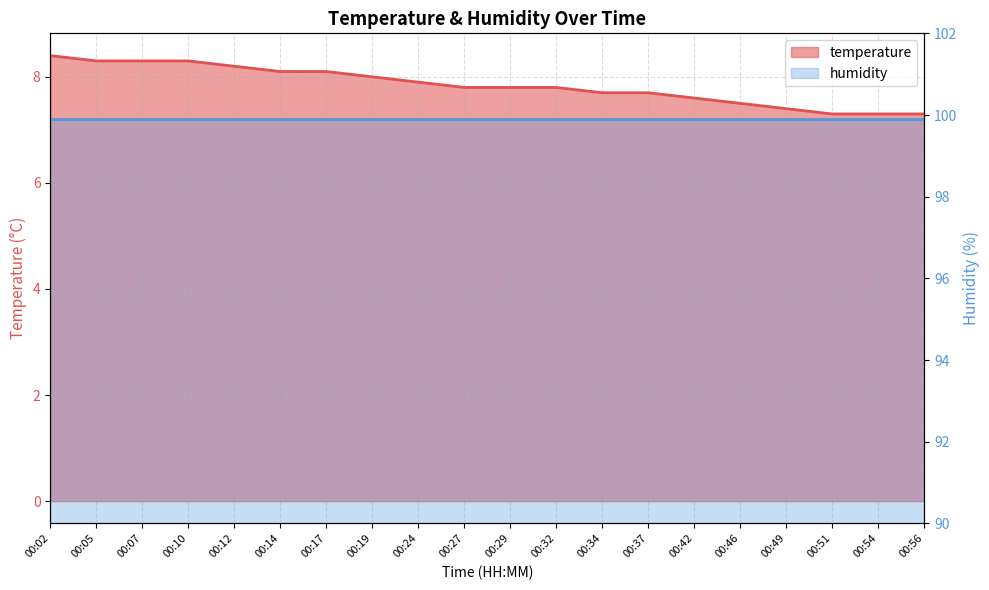

Between 00:14 and 00:32, which is larger?

00:14